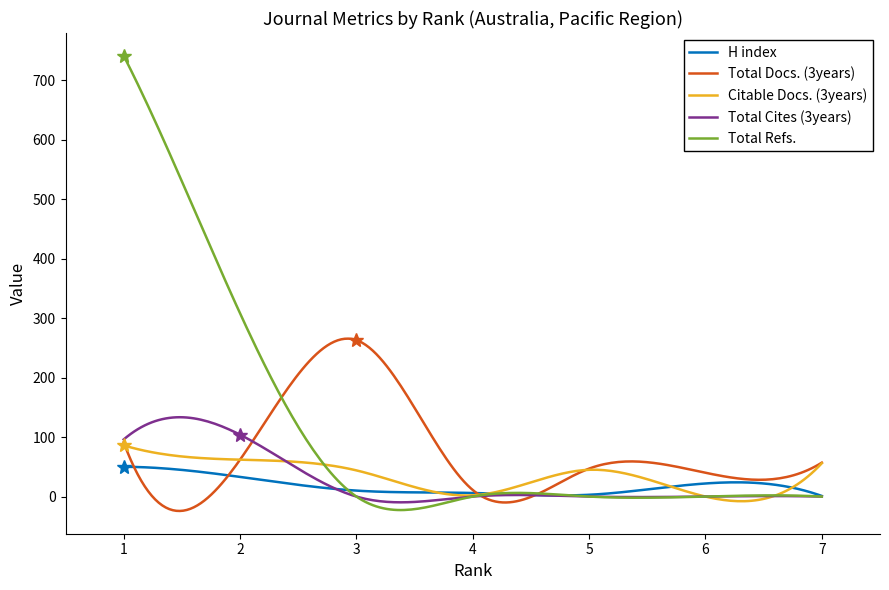

List the series in order of their peak value, lowest first.

H index, Citable Docs. (3years), Total Cites (3years), Total Docs. (3years), Total Refs.